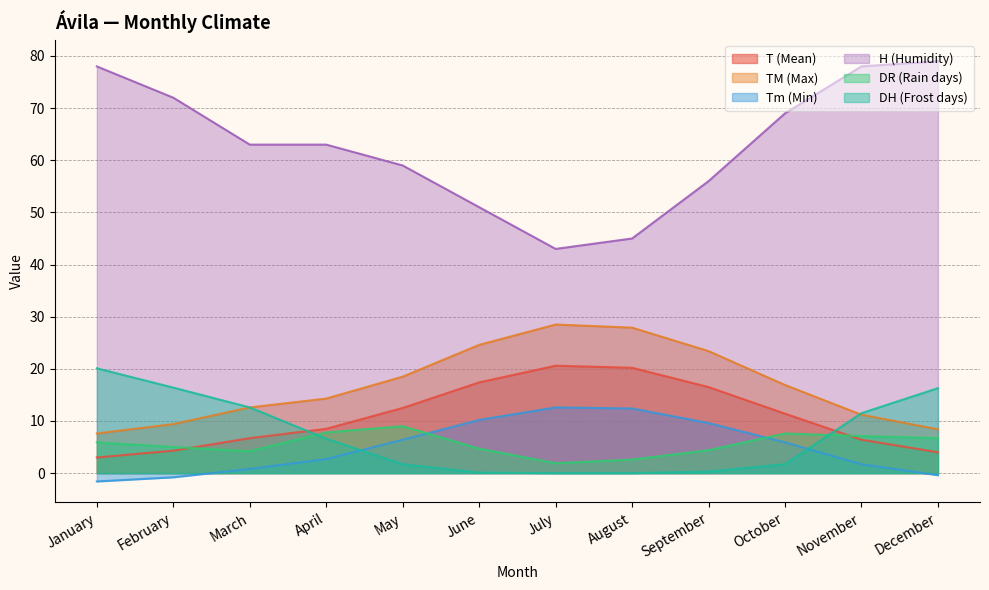

What is the sum of the TM (Max) values at April and December?

22.7